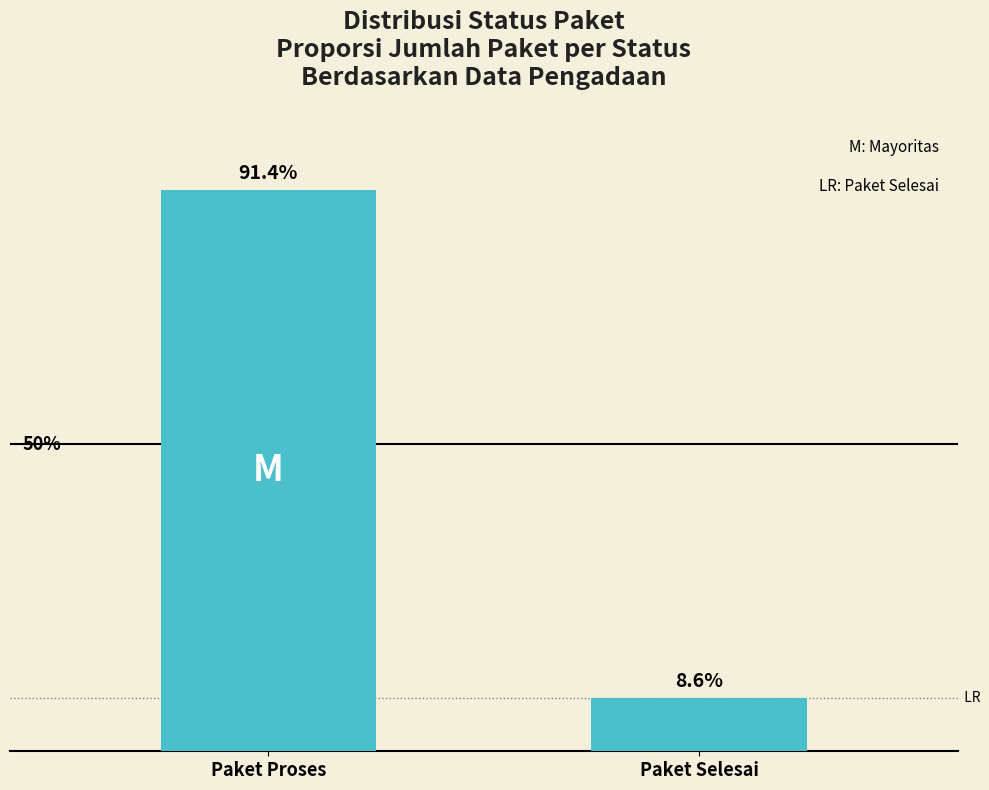

List the labels in order of value, largest first.

Paket Proses, Paket Selesai